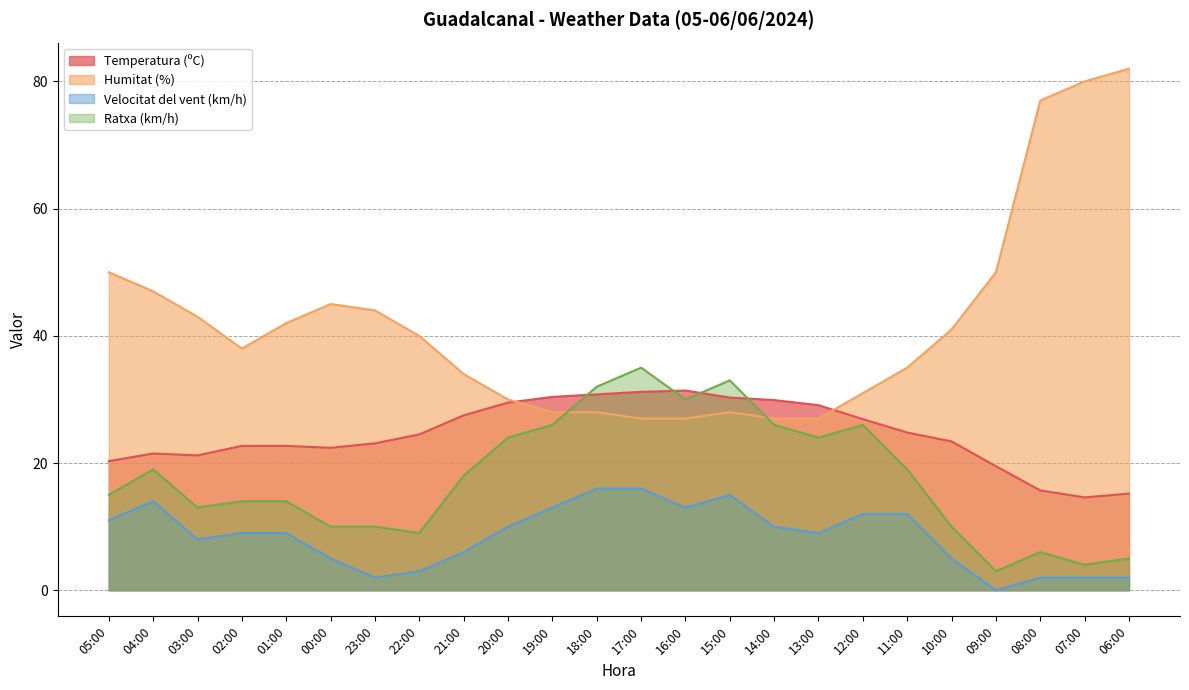

How many positive values does the Velocitat del vent (km/h) series have?

23